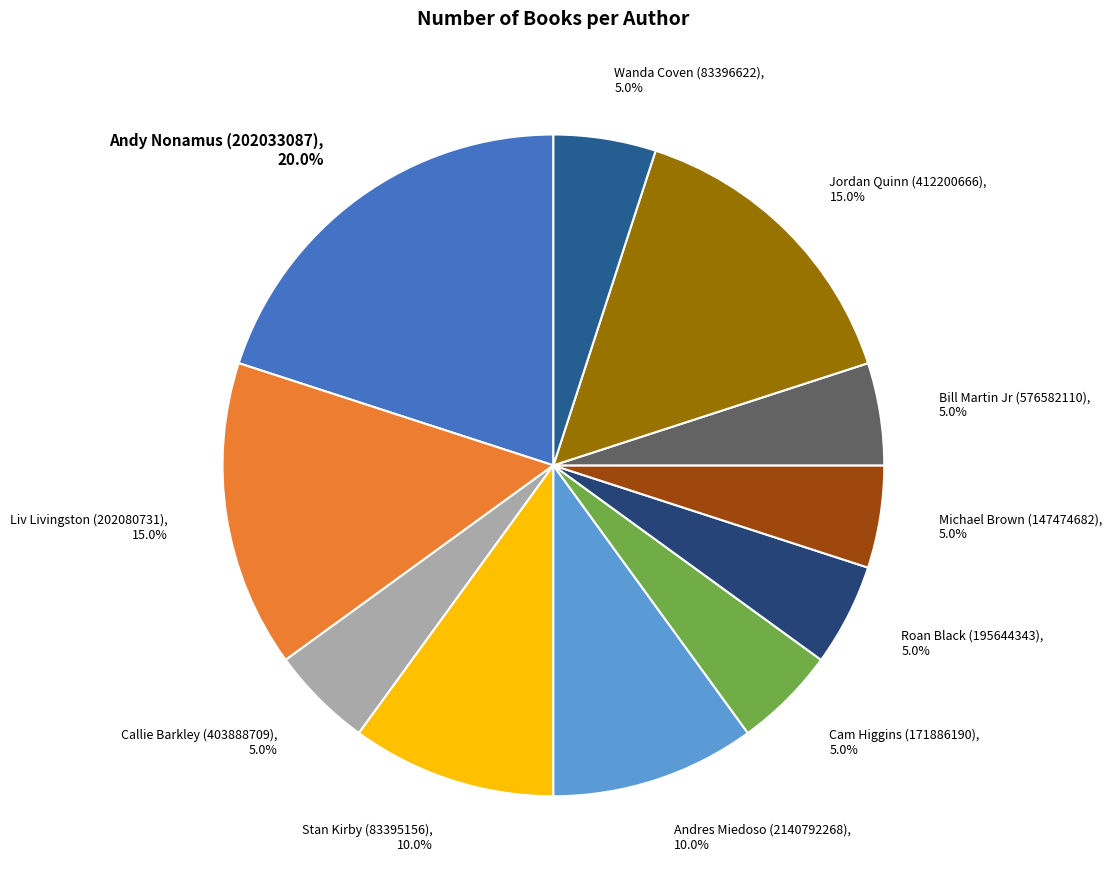

Does Andy Nonamus (202033087) account for over 50% of the chart?

No